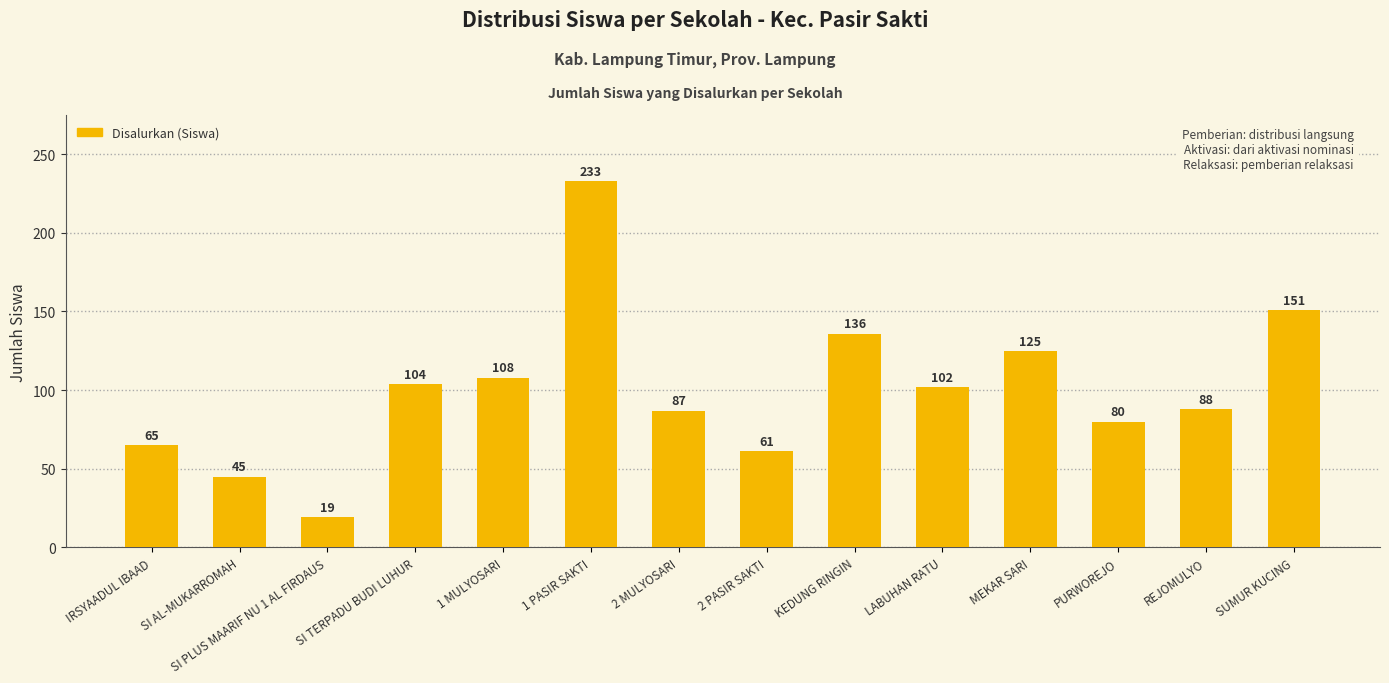

Count the number of data series in this chart.

1